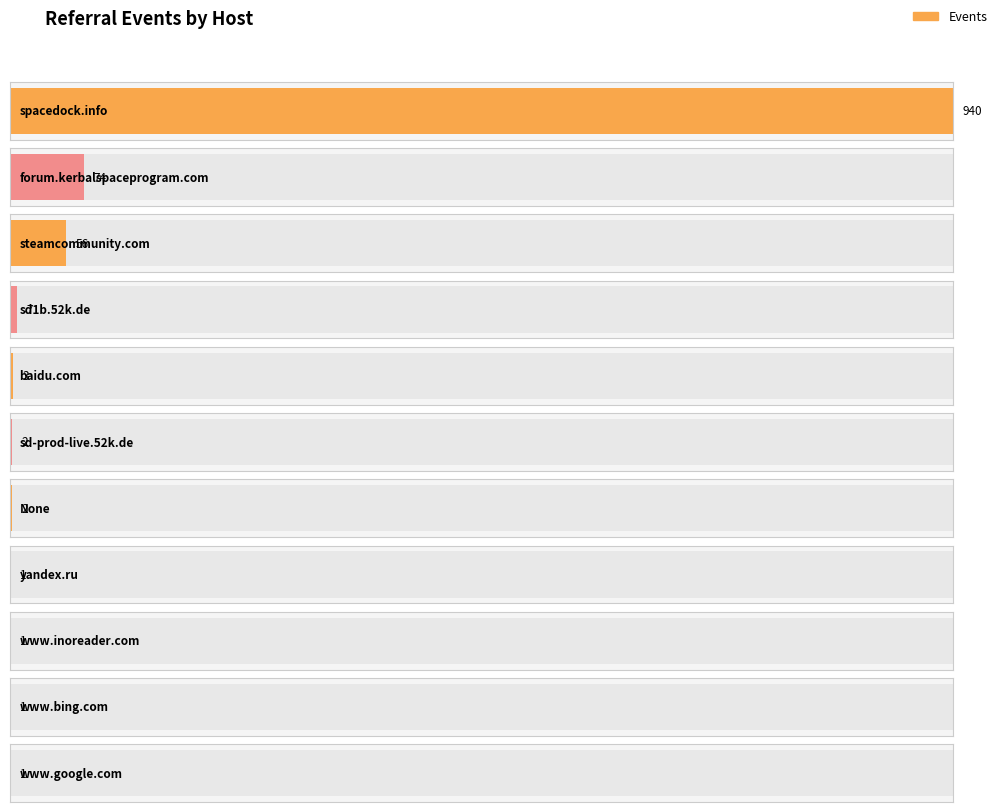

What is the value of the 3rd bar from the left?

56